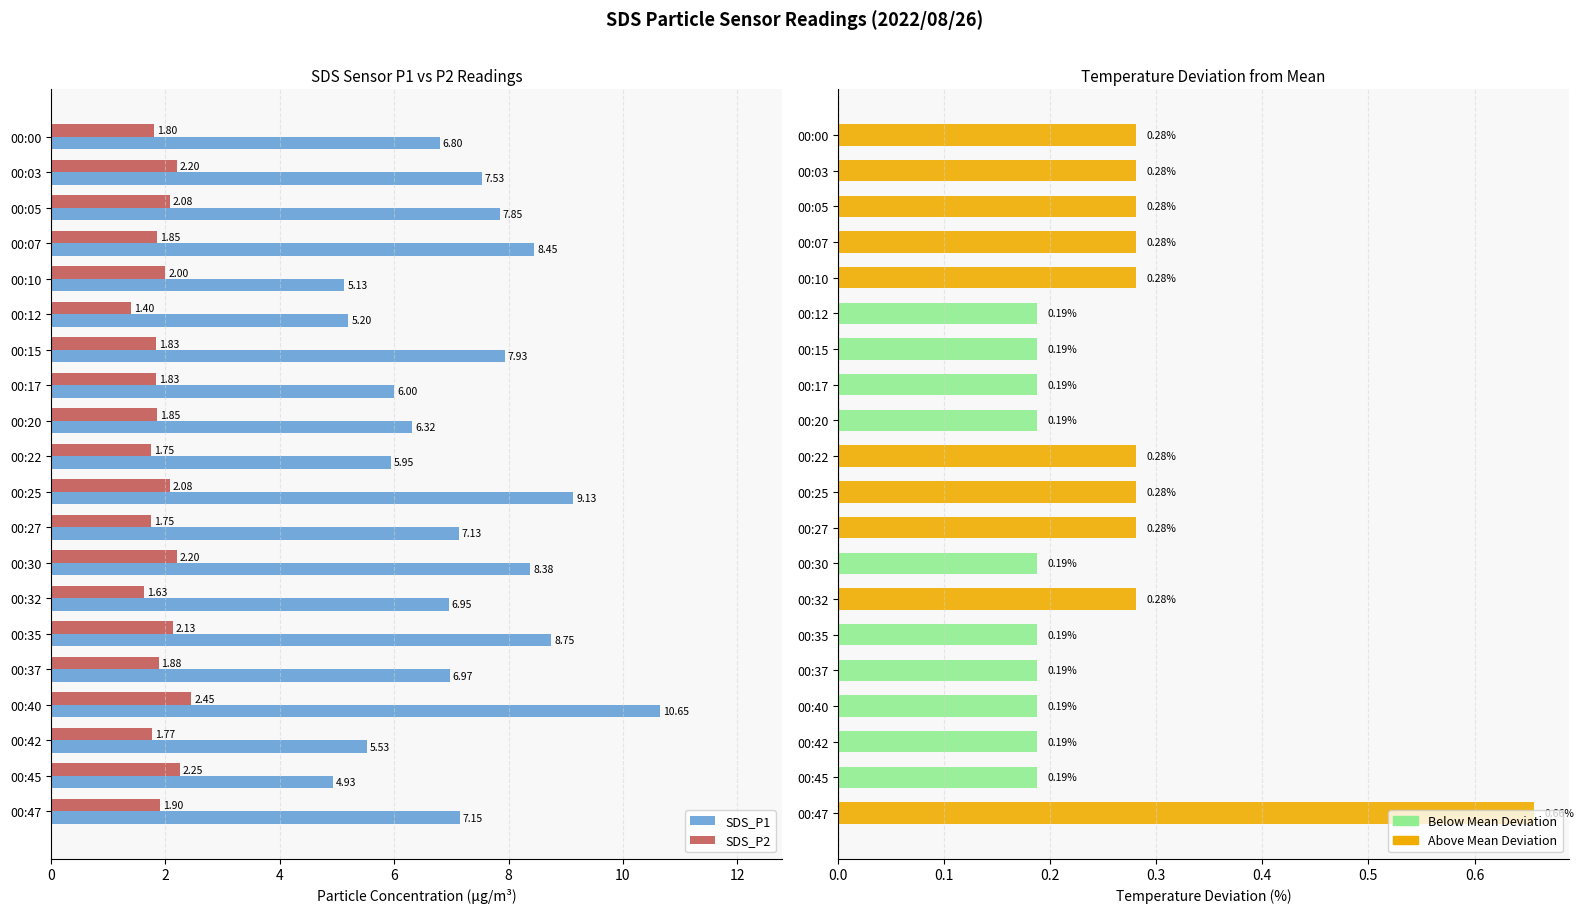

Is it true that SDS_P1 equals 6.0 at 00:22?

True